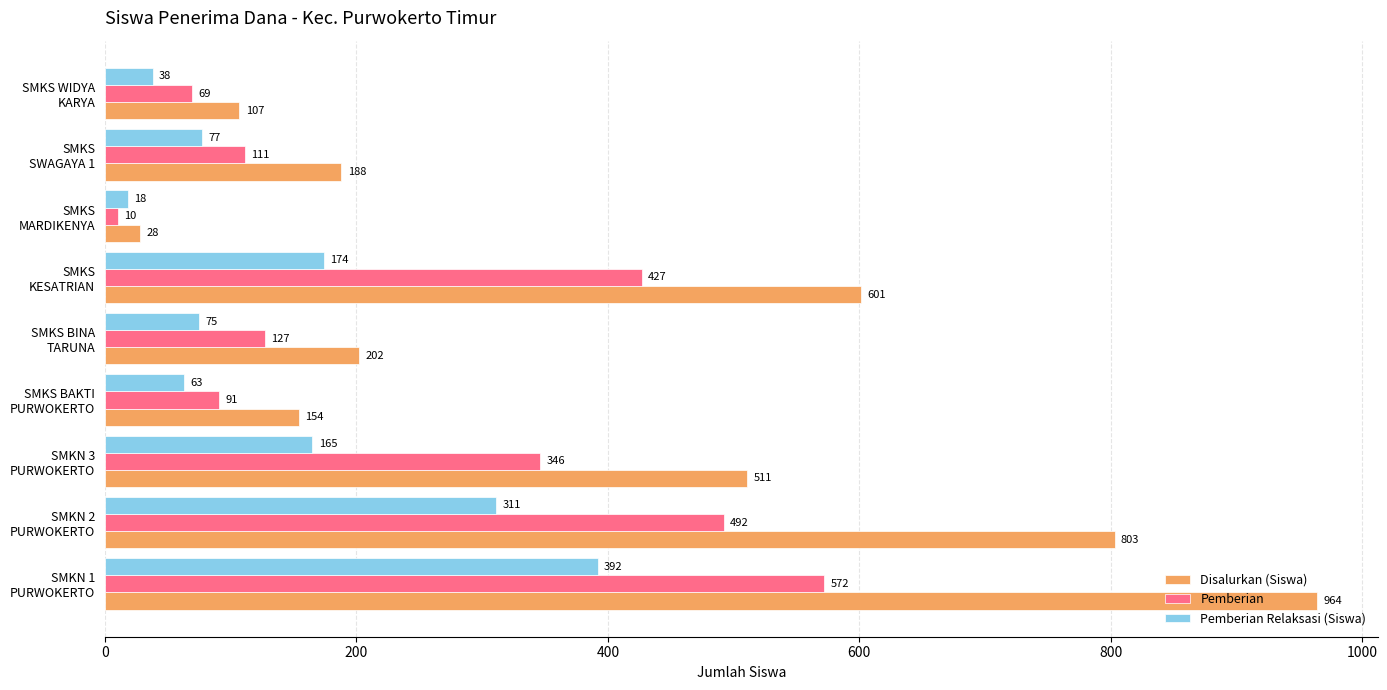

What is the average value of the Pemberian Relaksasi (Siswa) series?

146